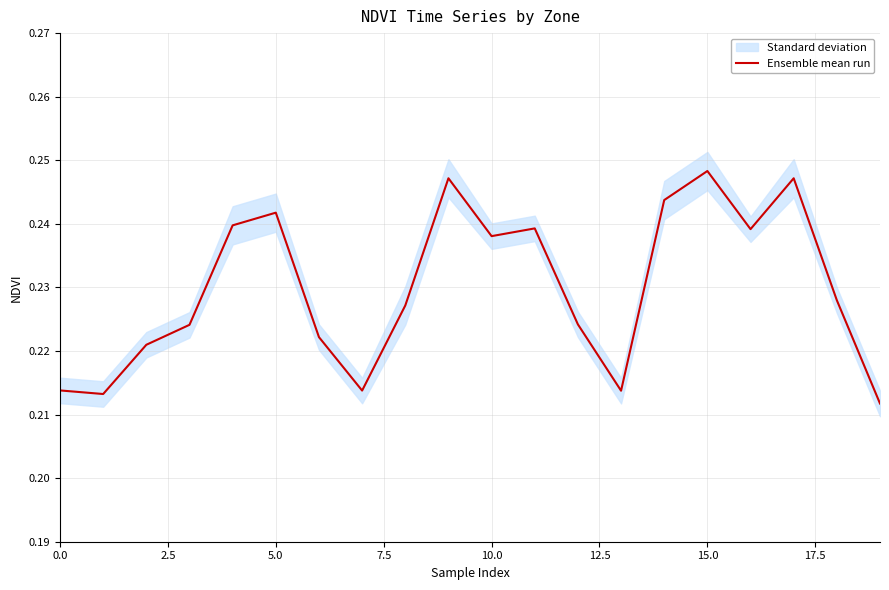

The value at 15.0 is 0.4. True or false?

False